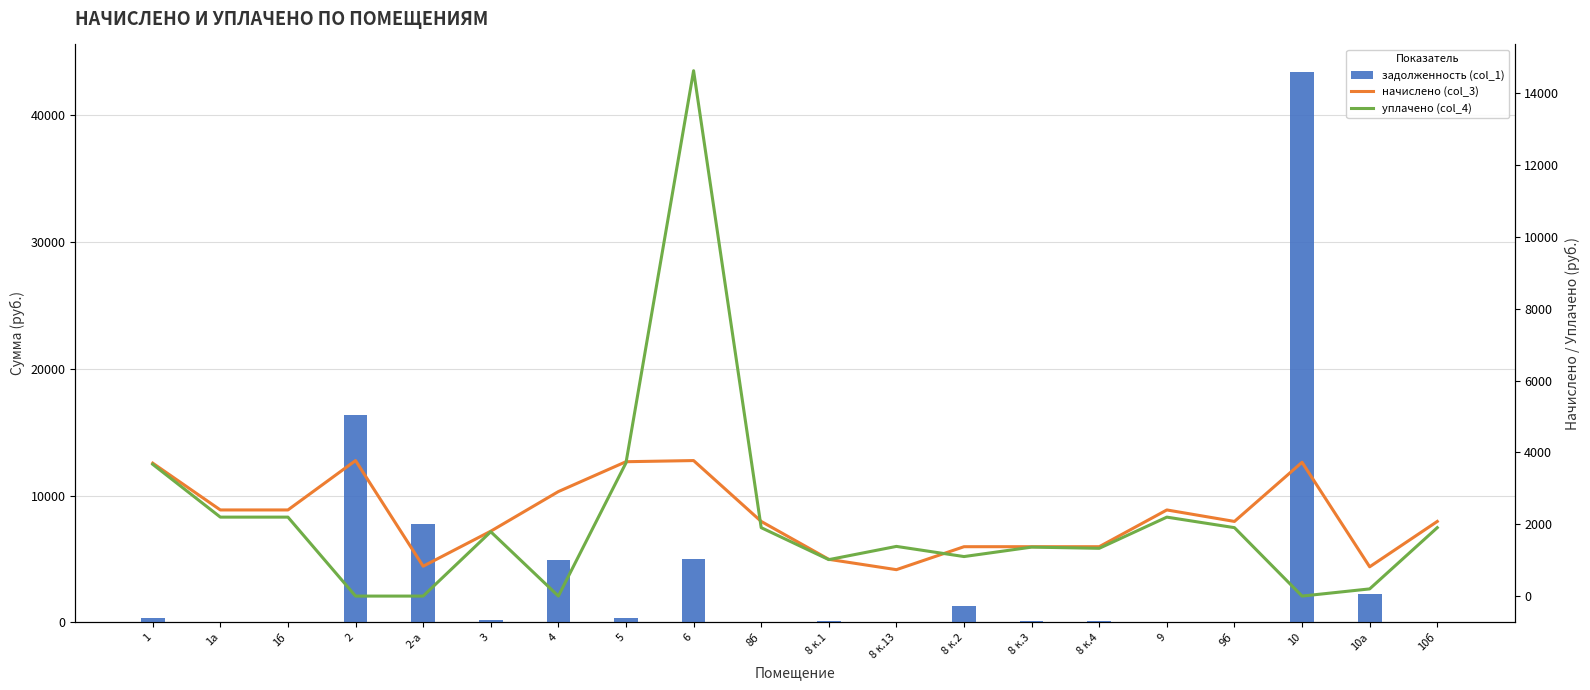

Where is задолженность (col_1) nearest to the value 21702?

2